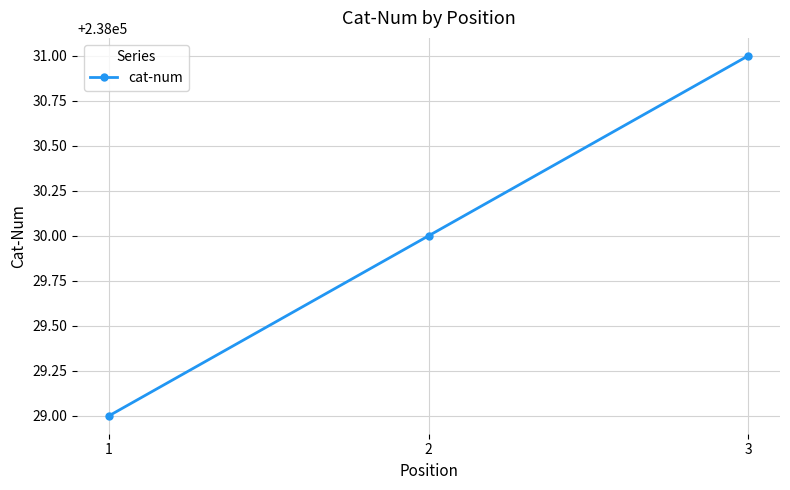

What is the value of the 3rd point from the left?

238031